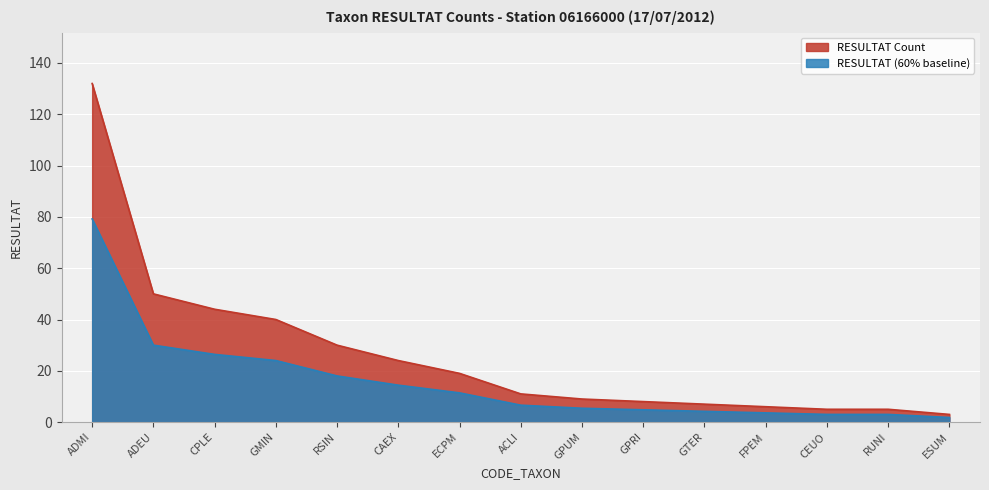

How many lines are shown in the chart?

2